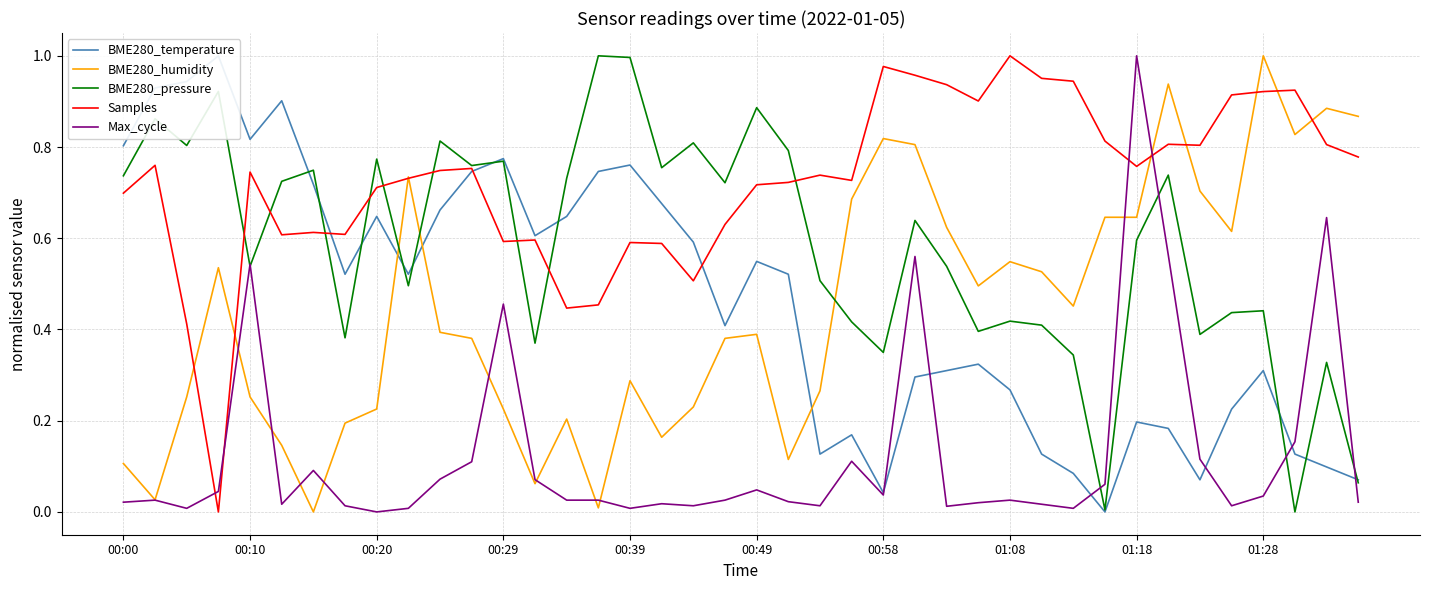

How many times do Max_cycle and Samples cross each other?

4